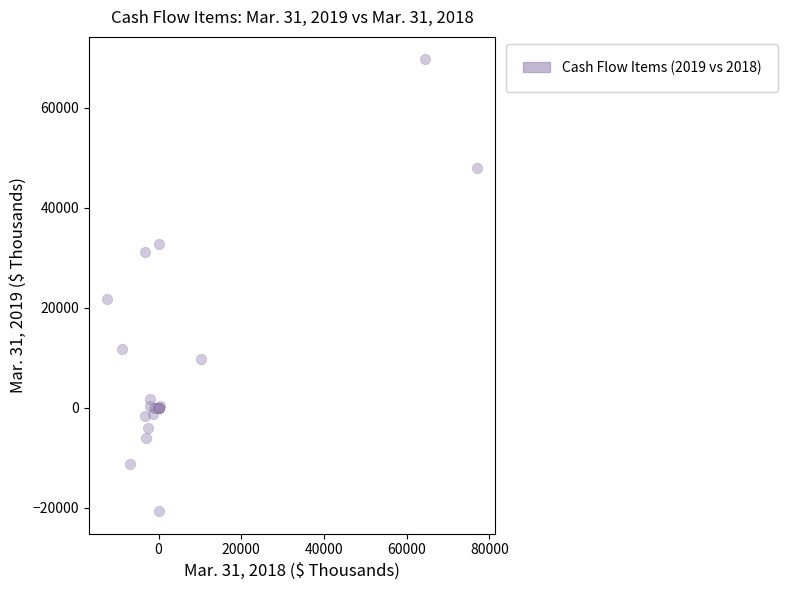

What Y value in the scatter plot is closest to 24543?

21718